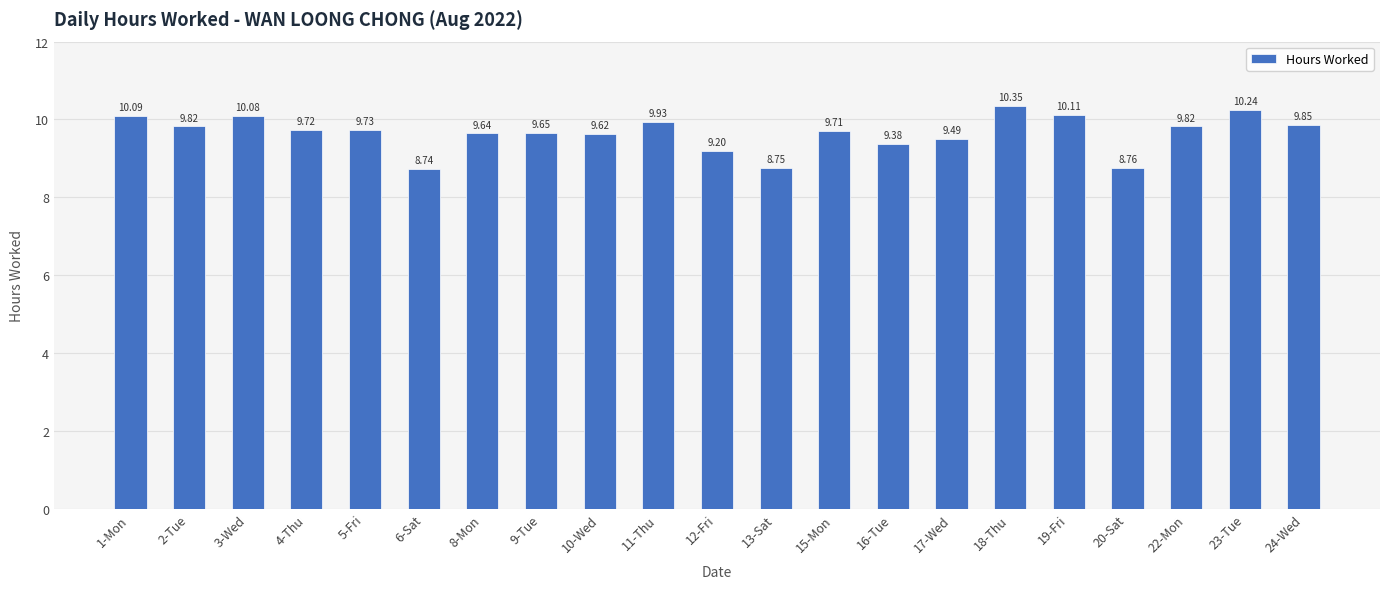

Is it true that the value at 10-Wed is 14.6?

False